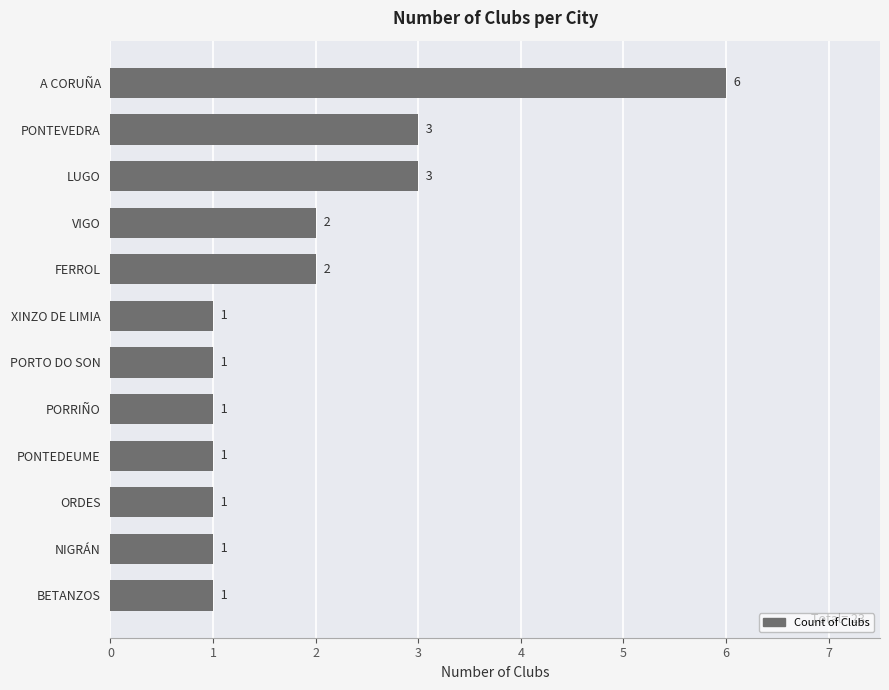

Reading top to bottom, extract all data points from this chart.

A CORUÑA=6	PONTEVEDRA=3	LUGO=3	VIGO=2	FERROL=2	XINZO DE LIMIA=1	PORTO DO SON=1	PORRIÑO=1	PONTEDEUME=1	ORDES=1	NIGRÁN=1	BETANZOS=1